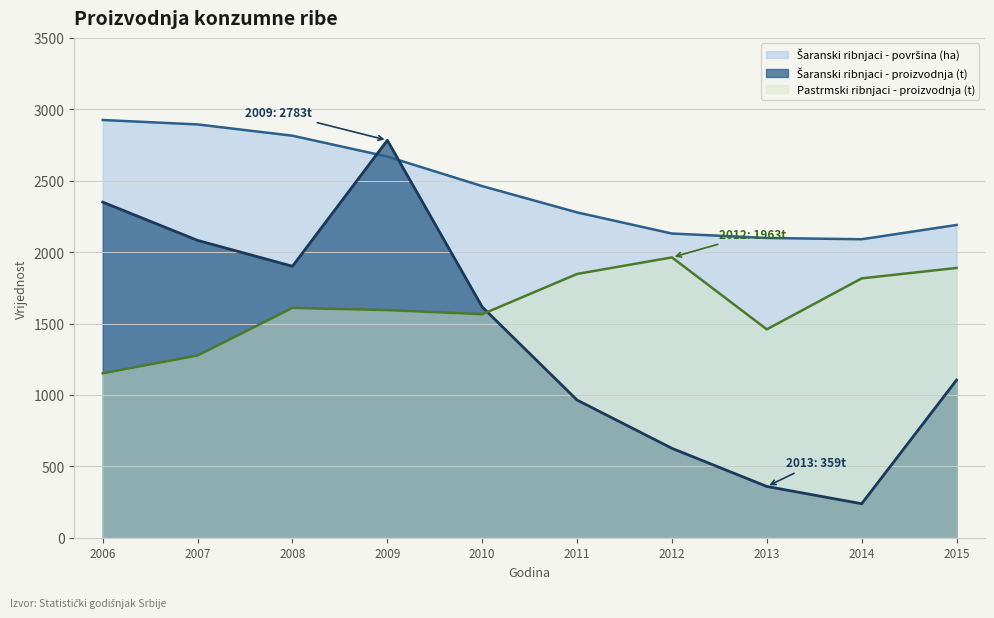

Which series has the largest range (max minus min)?

Šaranski ribnjaci - proizvodnja (t)